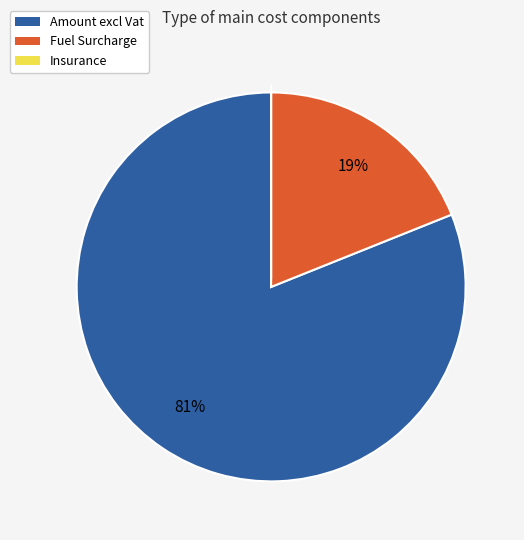

To the nearest percent, what is the difference between the largest and smallest slice percentages?

81%